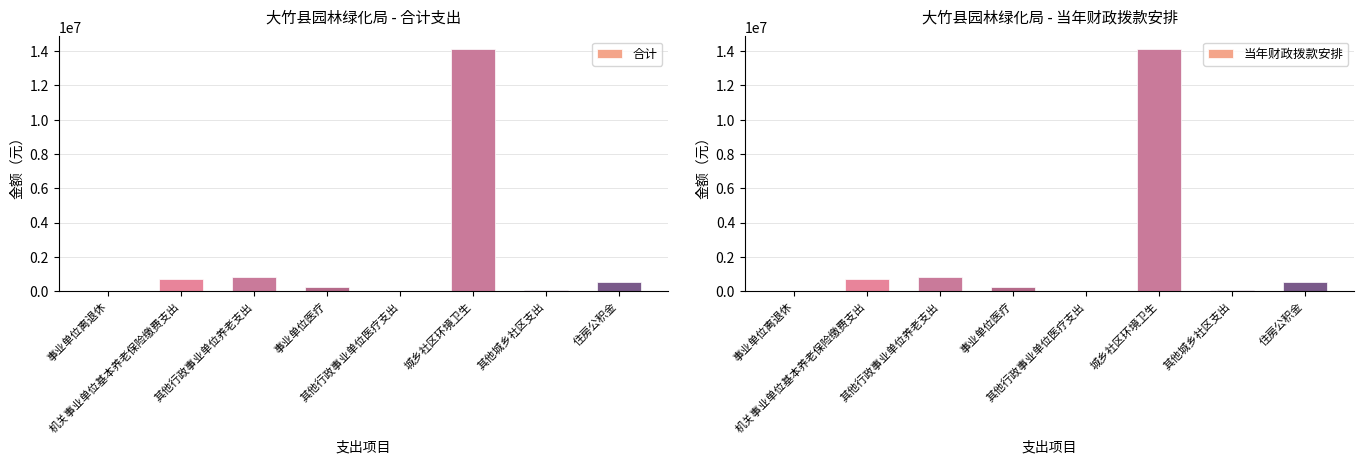

What position from the left is 住房公积金?

8